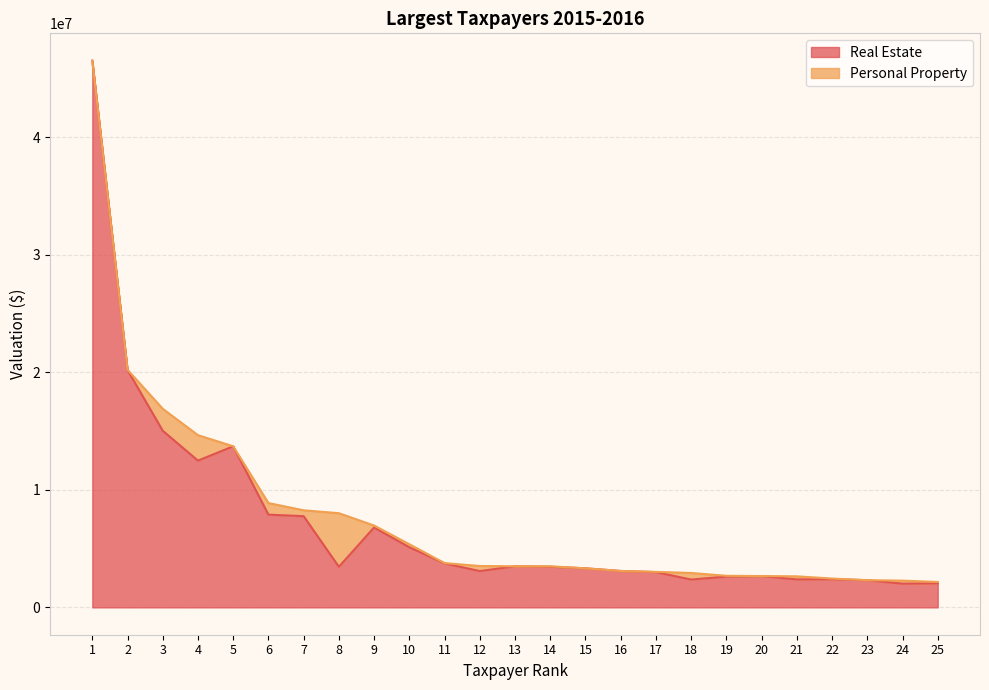

Reading left to right, list all the values displayed in this chart.

46526400	20203300	15030400	12489600	13708800	7890800	7762800	3453400	6798400	5117700	3745400	3090000	3499900	3462300	3325600	3099000	3001300	2369600	2618100	2659500	2381200	2397300	2316400	2016800	2052600